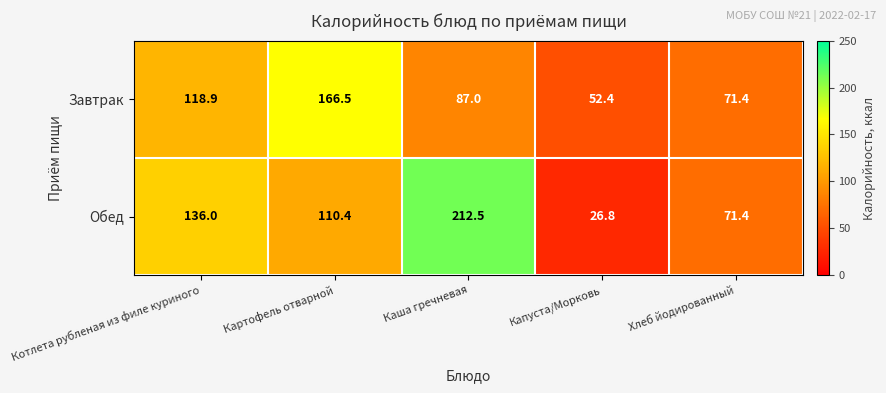

At which label does Завтрак first exceed 87?

Котлета рубленая из филе куриного